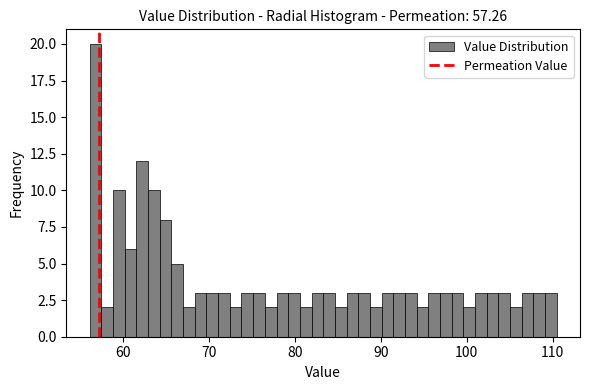

Around what value on the x-axis is the tallest bar? Give the approximate position of its centre, as read against the axis.

57